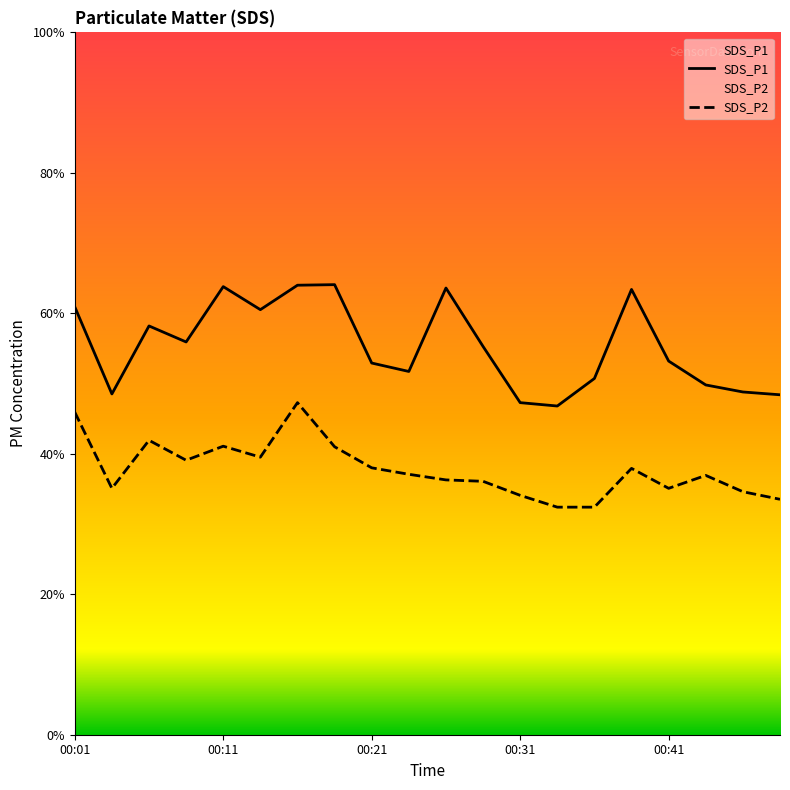

Reading left to right, extract all data points from this chart.

SDS_P1: 00:01=15.2	00:04=12.1	00:06=14.6	00:09=14.0	00:11=15.9	00:14=15.1	00:16=16.0	00:19=16.0	00:21=13.2	00:24=12.9	00:26=15.9	00:28=13.8	00:31=11.8	00:33=11.7	00:36=12.7	00:38=15.8	00:41=13.3	00:43=12.4	00:46=12.2	00:48=12.1
SDS_P2: 00:01=11.5	00:04=8.8	00:06=10.5	00:09=9.8	00:11=10.3	00:14=9.9	00:16=11.8	00:19=10.2	00:21=9.5	00:24=9.3	00:26=9.1	00:28=9.0	00:31=8.5	00:33=8.1	00:36=8.1	00:38=9.5	00:41=8.8	00:43=9.2	00:46=8.7	00:48=8.4